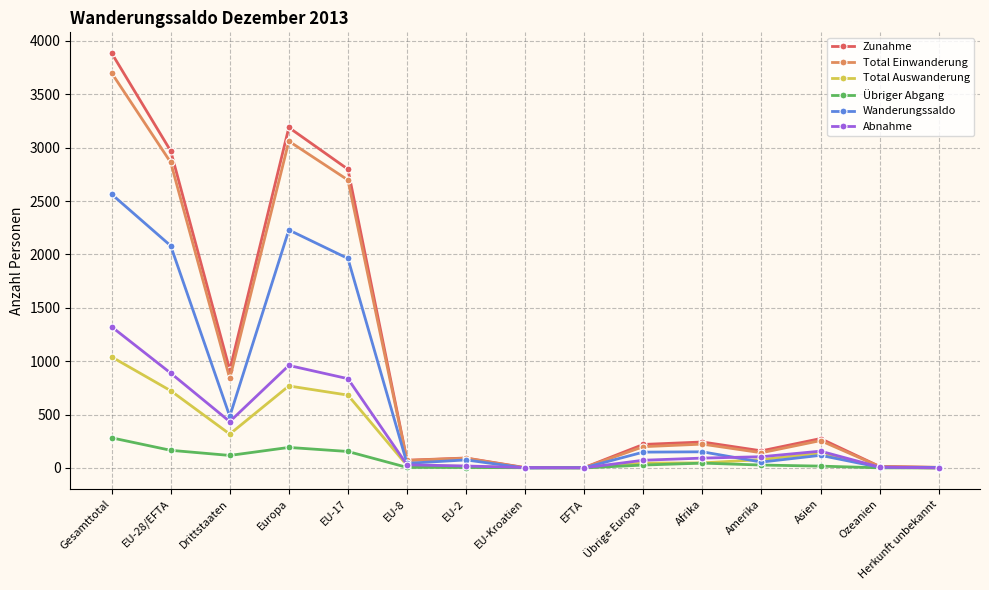

At how many categories does at least one series exceed 587?

5